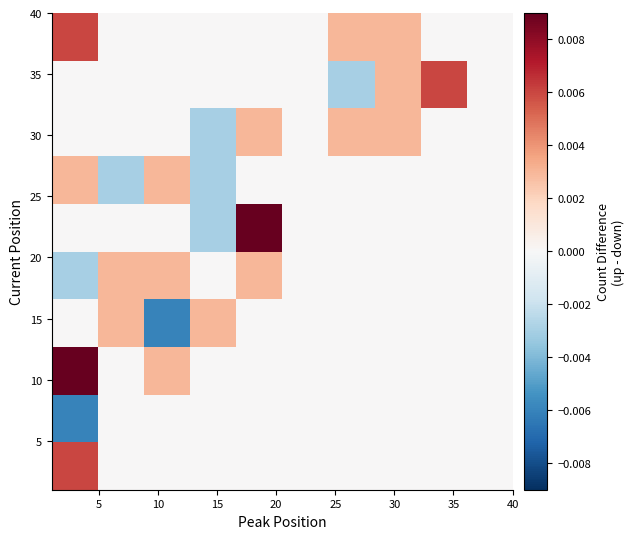

How many categories are shown in the chart?

10